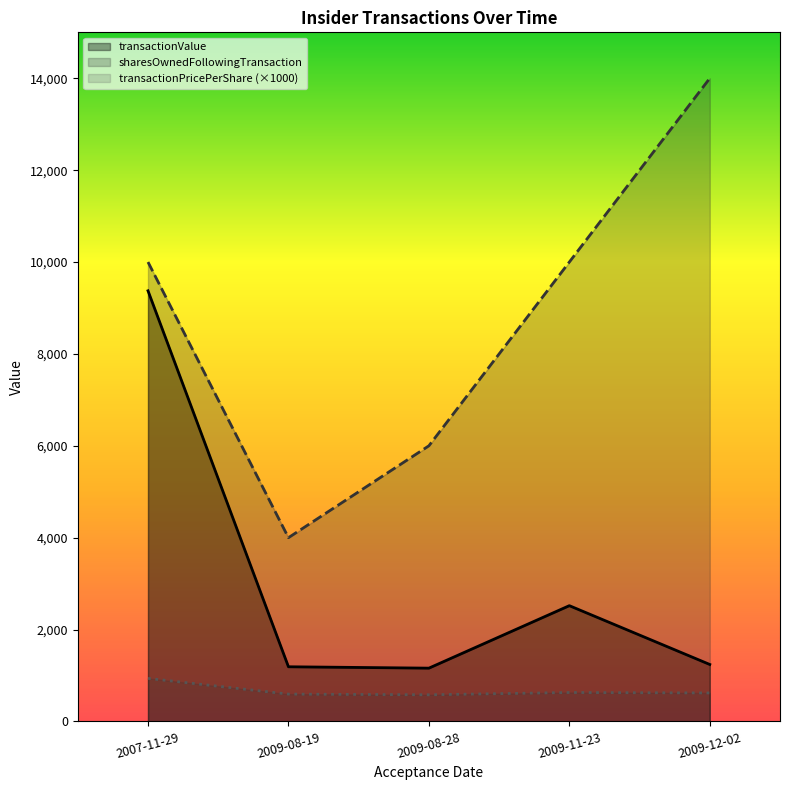

What is the lowest value of the transactionPricePerShare series?

580.0